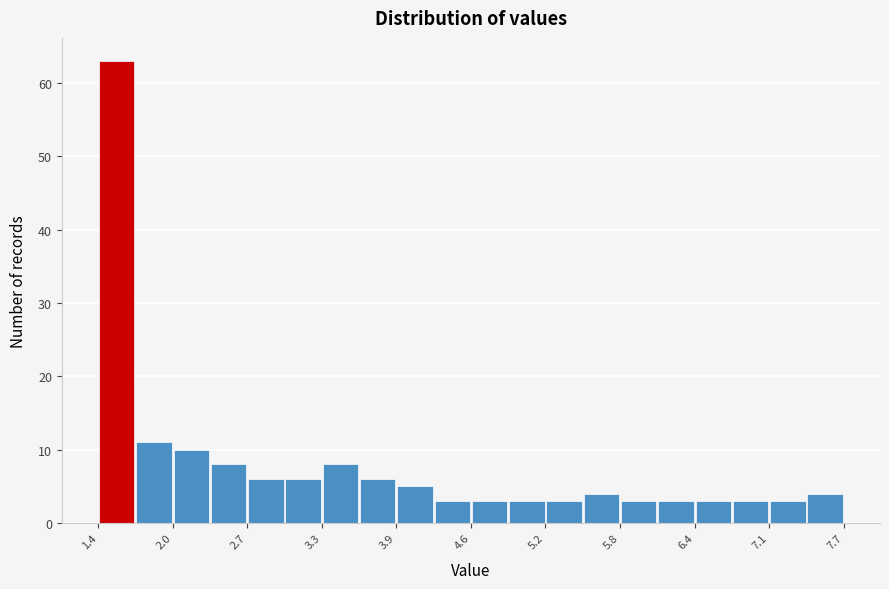

Around what value on the x-axis is the tallest bar? Give the approximate position of its centre, as read against the axis.

1.6